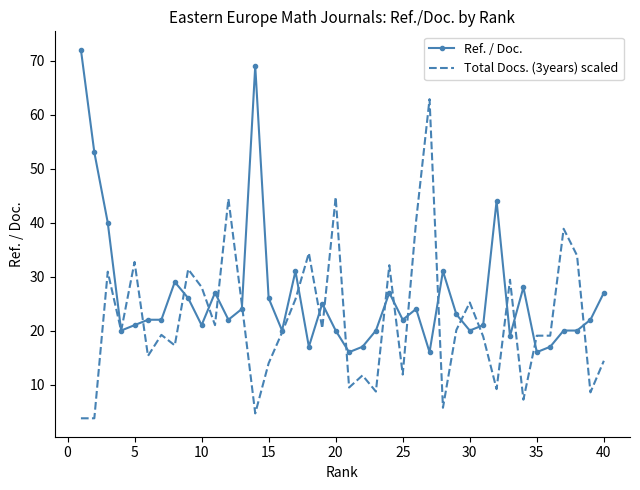

Which series has the largest total across all categories?

Ref. / Doc.